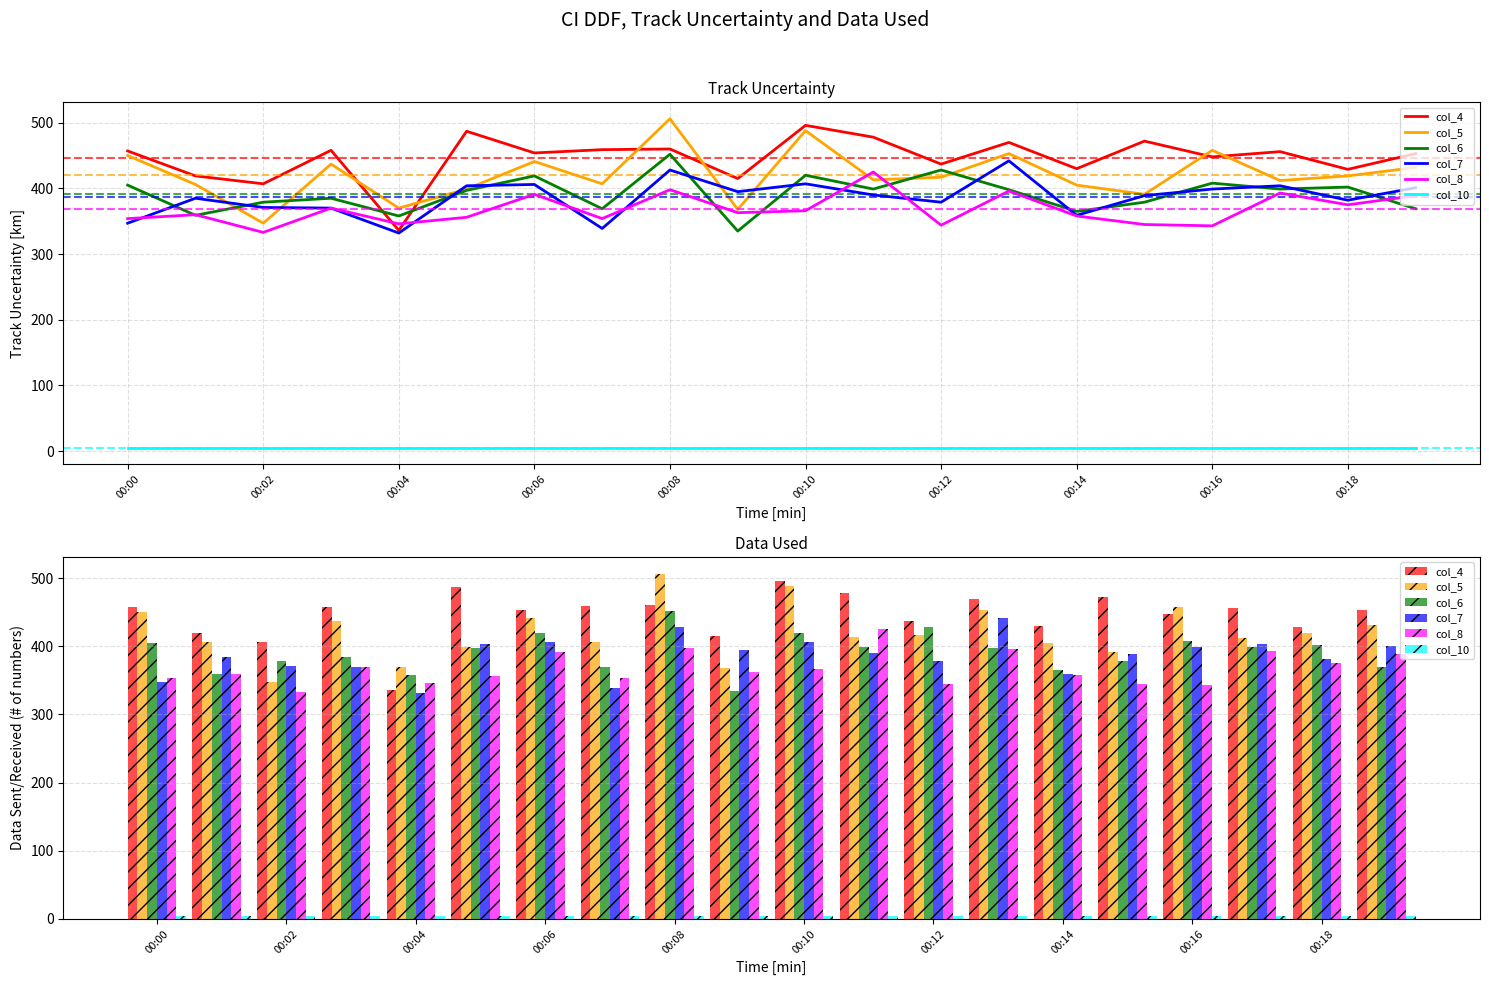

Does the chart contain any negative values?

No